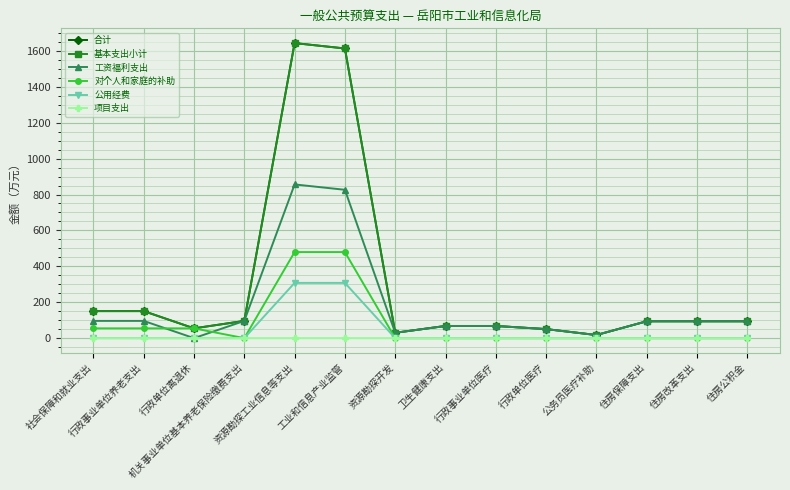

In 合计, how many points are lower than both neighbors (excluding endpoints)?

3